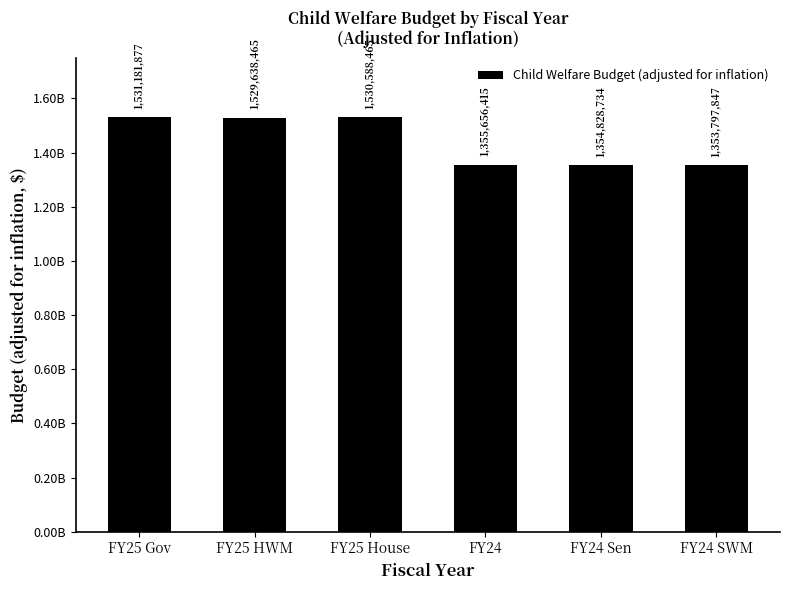

Reading left to right, what are all the values shown in this chart?

FY25 Gov=1531181877	FY25 HWM=1529638465	FY25 House=1530588465	FY24=1355656415	FY24 Sen=1354828734	FY24 SWM=1353797847